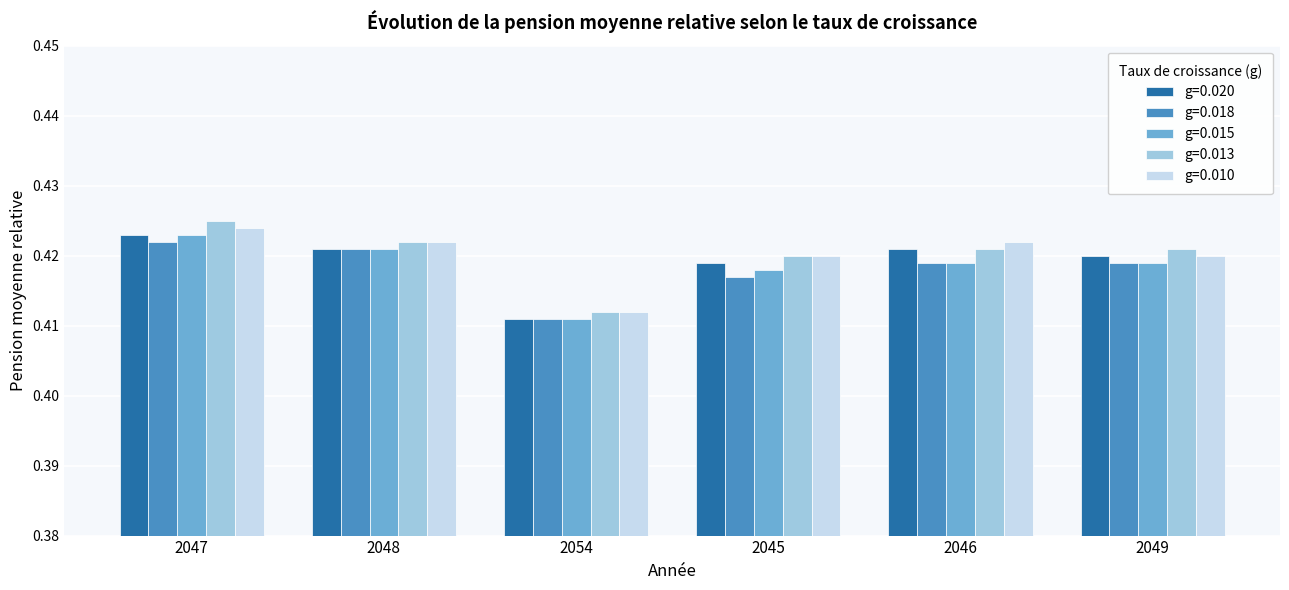

What are all the series names shown in the legend?

g=0.020, g=0.018, g=0.015, g=0.013, g=0.010